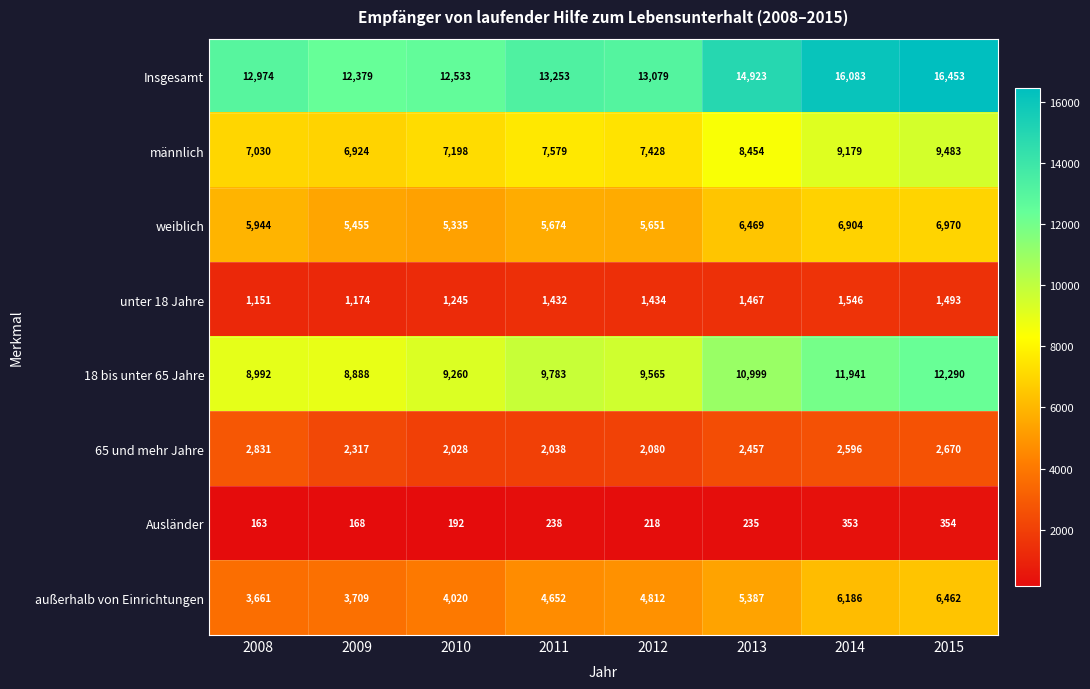

How many values in the außerhalb von Einrichtungen series are below 4812?

4